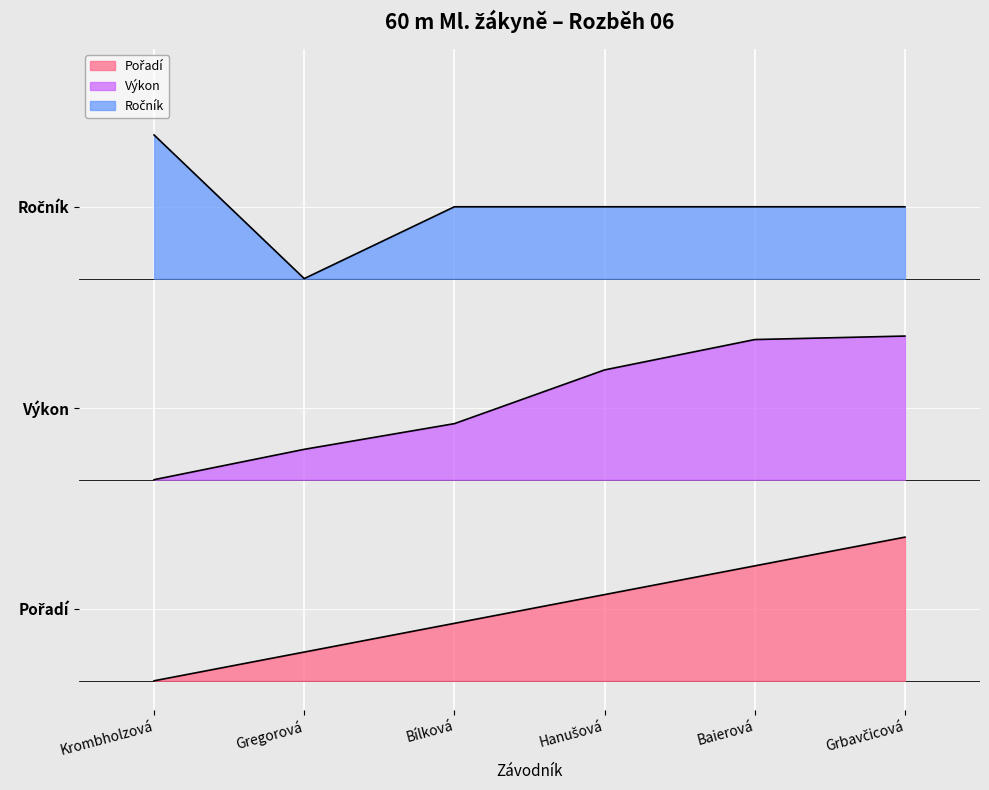

At how many categories does at least one series exceed 3?

5